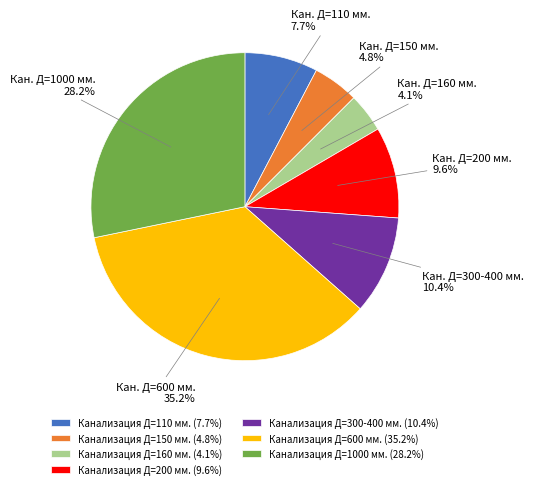

To the nearest percent, what is the average slice percentage?

14%